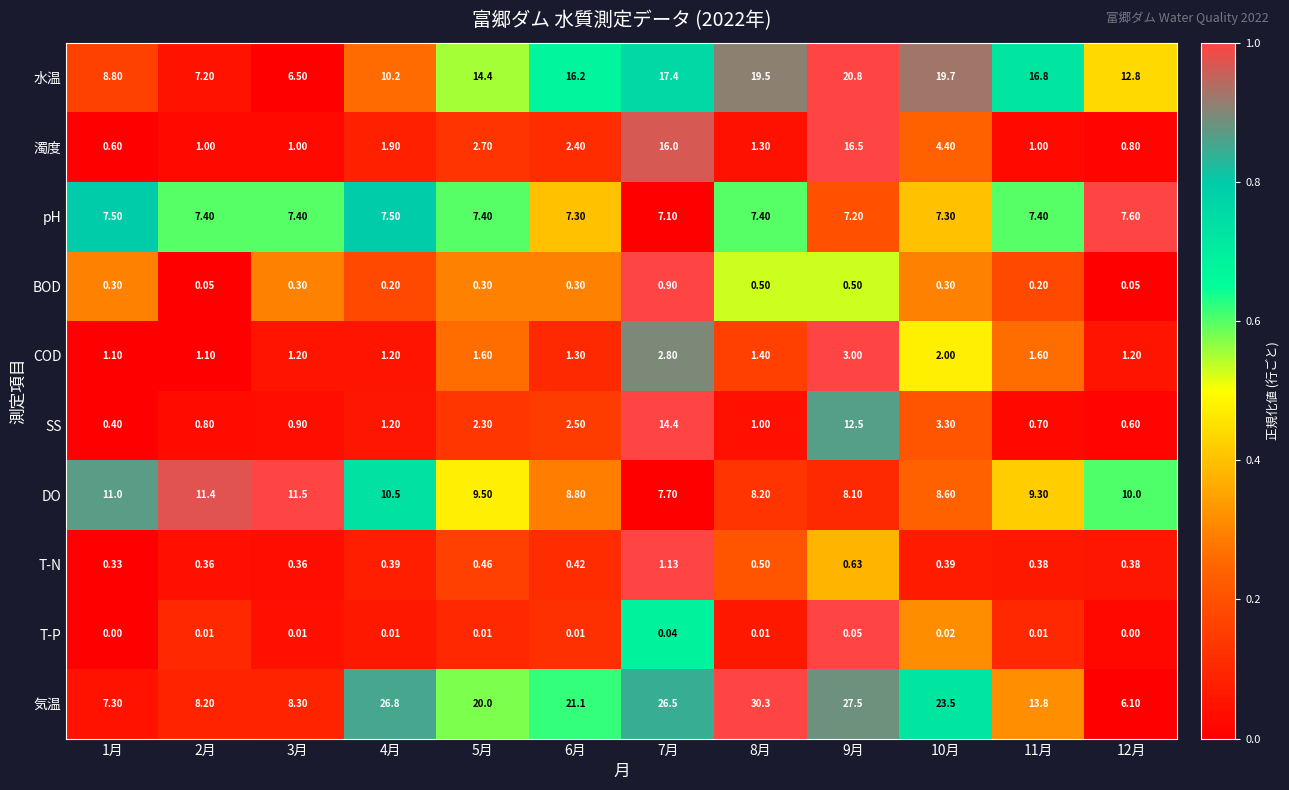

Which series has the widest spread of values?

気温